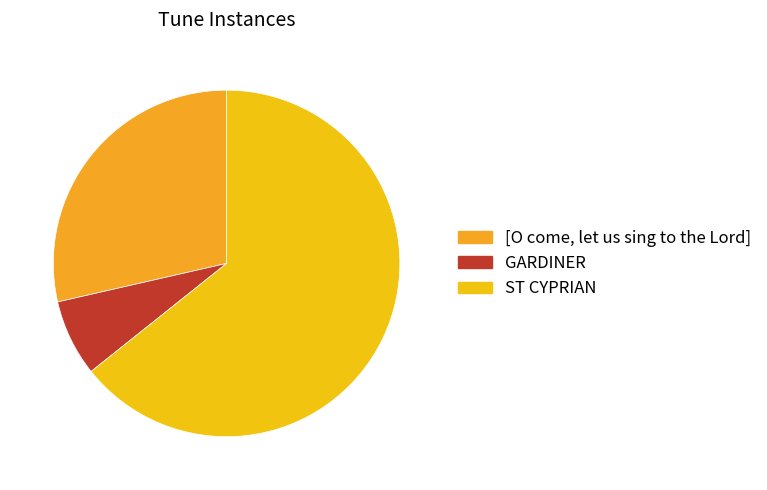

The ST CYPRIAN slice represents 64% of the pie. True or false?

True